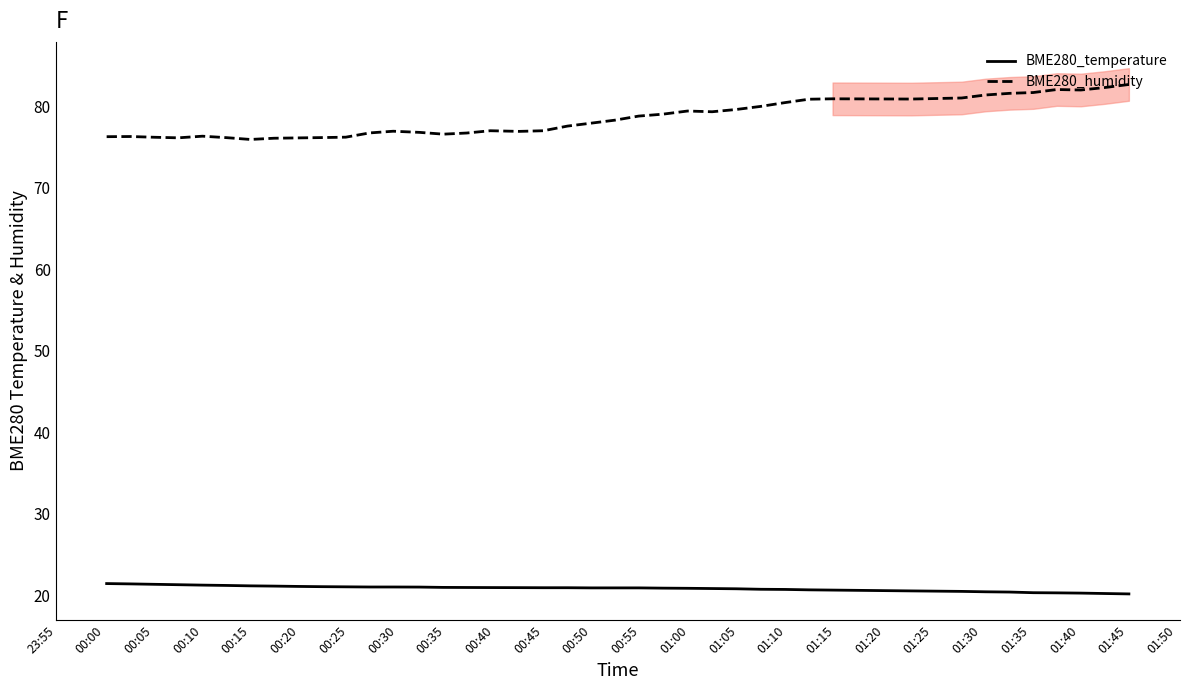

How many interior local valleys does the BME280_humidity series have?

7